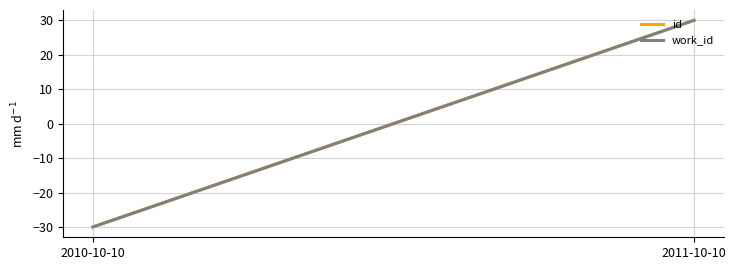

Reading right to left, extract all data points from this chart.

id: 30.0	-30.0
work_id: 30.0	-30.0